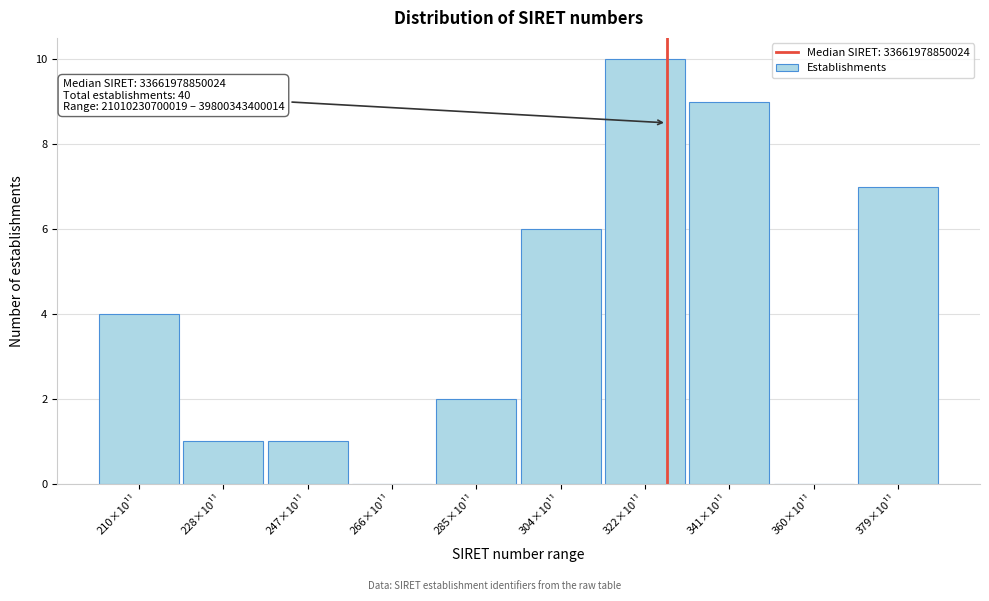

Reading left to right, what are all the values shown in this chart?

210×10¹¹=4	228×10¹¹=1	247×10¹¹=1	266×10¹¹=0	285×10¹¹=2	304×10¹¹=6	322×10¹¹=10	341×10¹¹=9	360×10¹¹=0	379×10¹¹=7